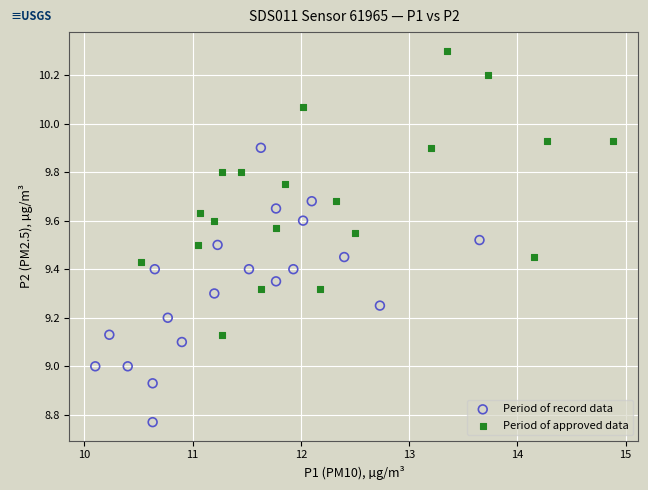

What are all the series names shown in the legend?

Period of record data, Period of approved data